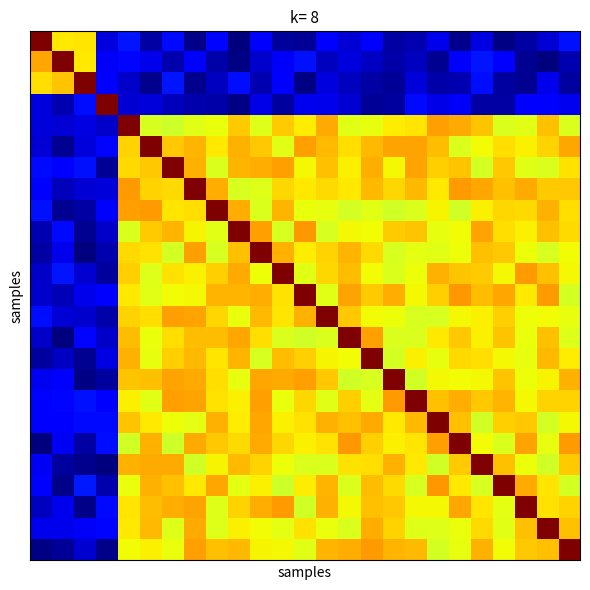

Count the number of data series in this chart.

25